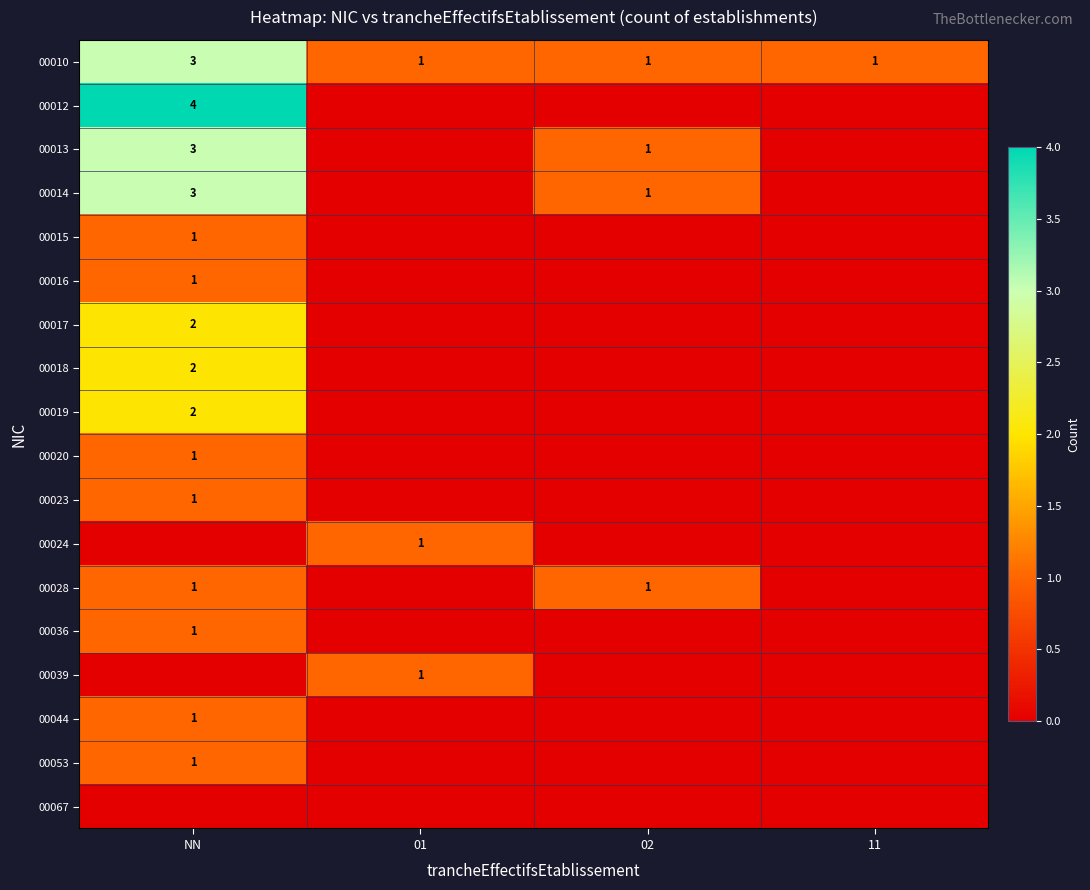

The value of 00024 at 01 is 0. True or false?

False